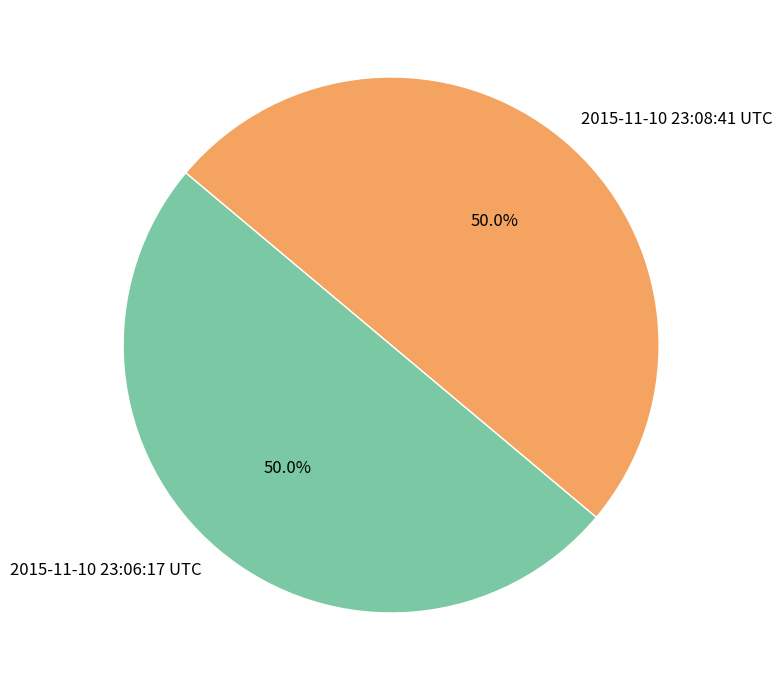

What is the ratio of the value at 2015-11-10 23:08:41 UTC to the value at 2015-11-10 23:06:17 UTC?

1.0